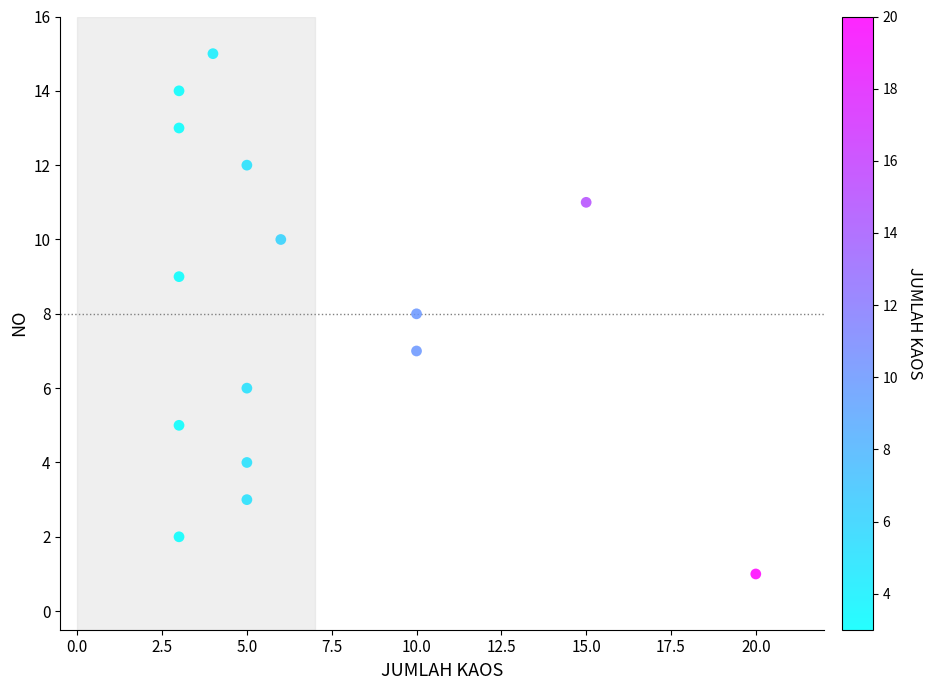

What is the range of X values (max minus min)?

17